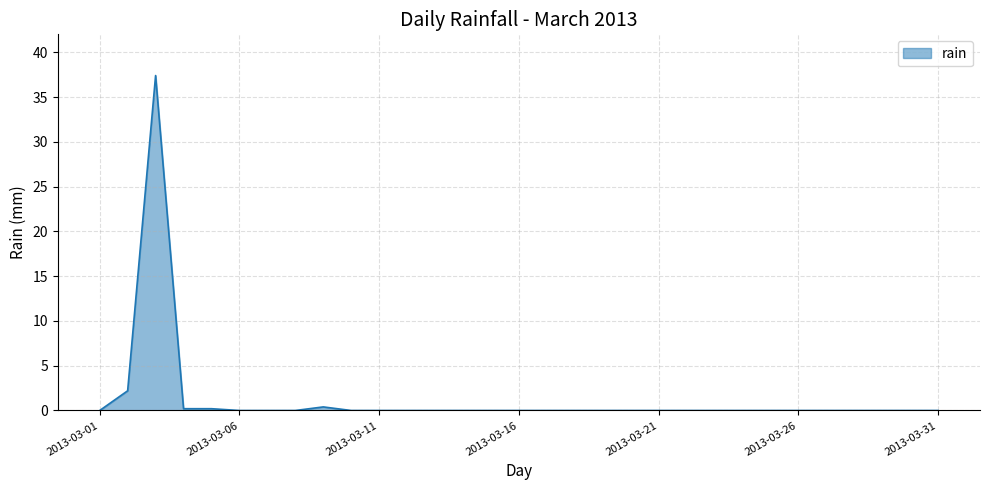

What is the difference between the maximum and second lowest values?

37.4